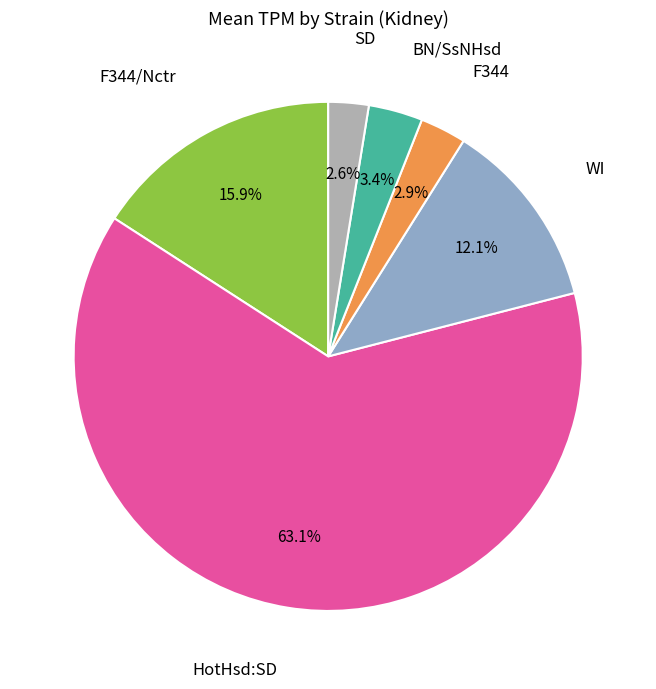

Does any single category account for the majority?

Yes